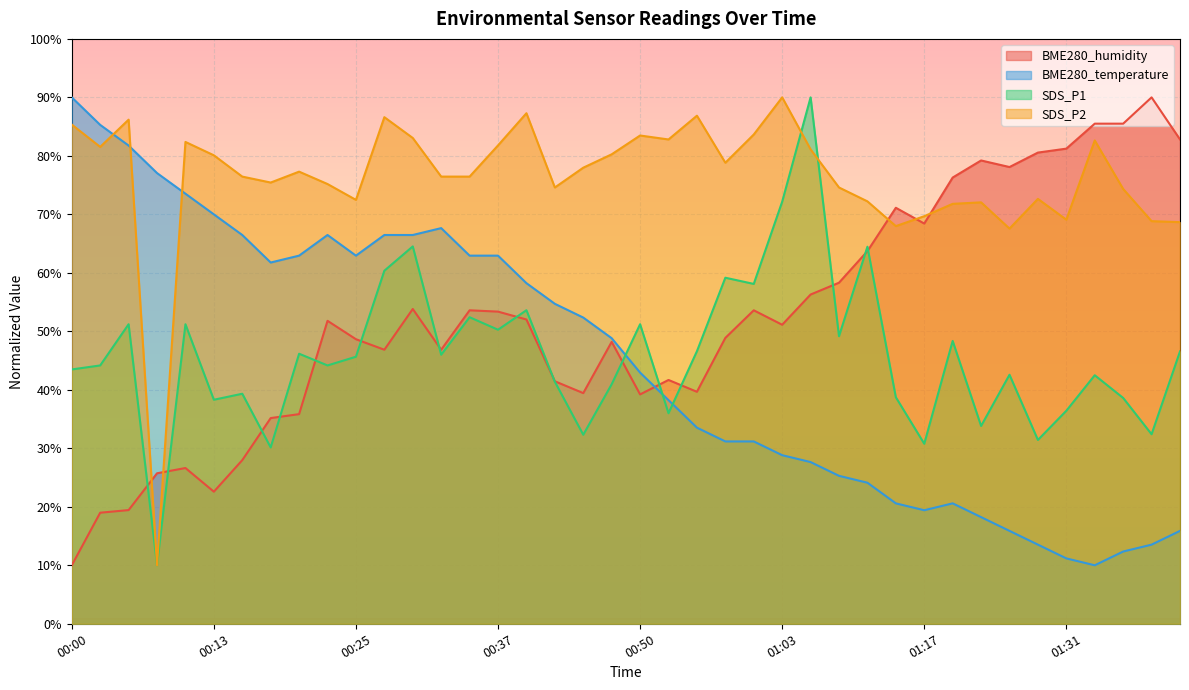

True or false: SDS_P1 has more than 0 points higher than both neighbors.

True